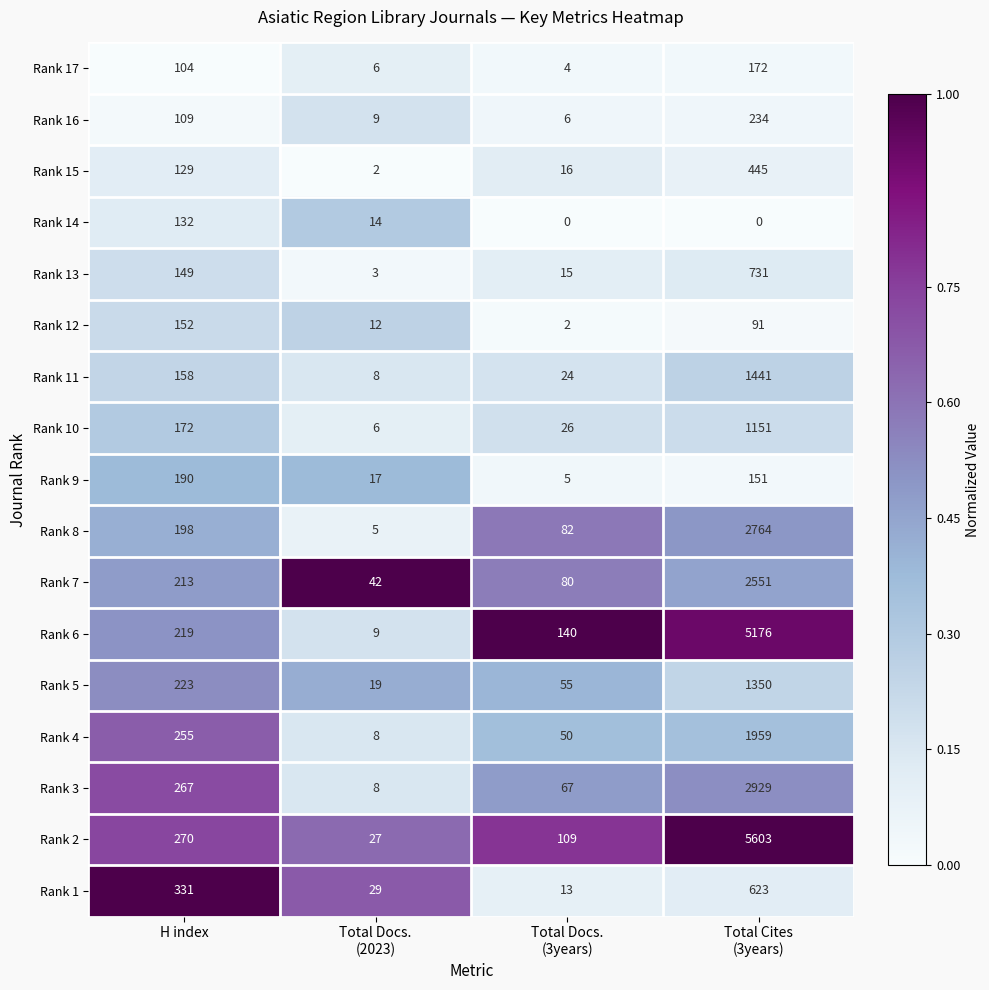

Is the value of Rank 11 at H index greater than the value of Rank 4 at H index?

No